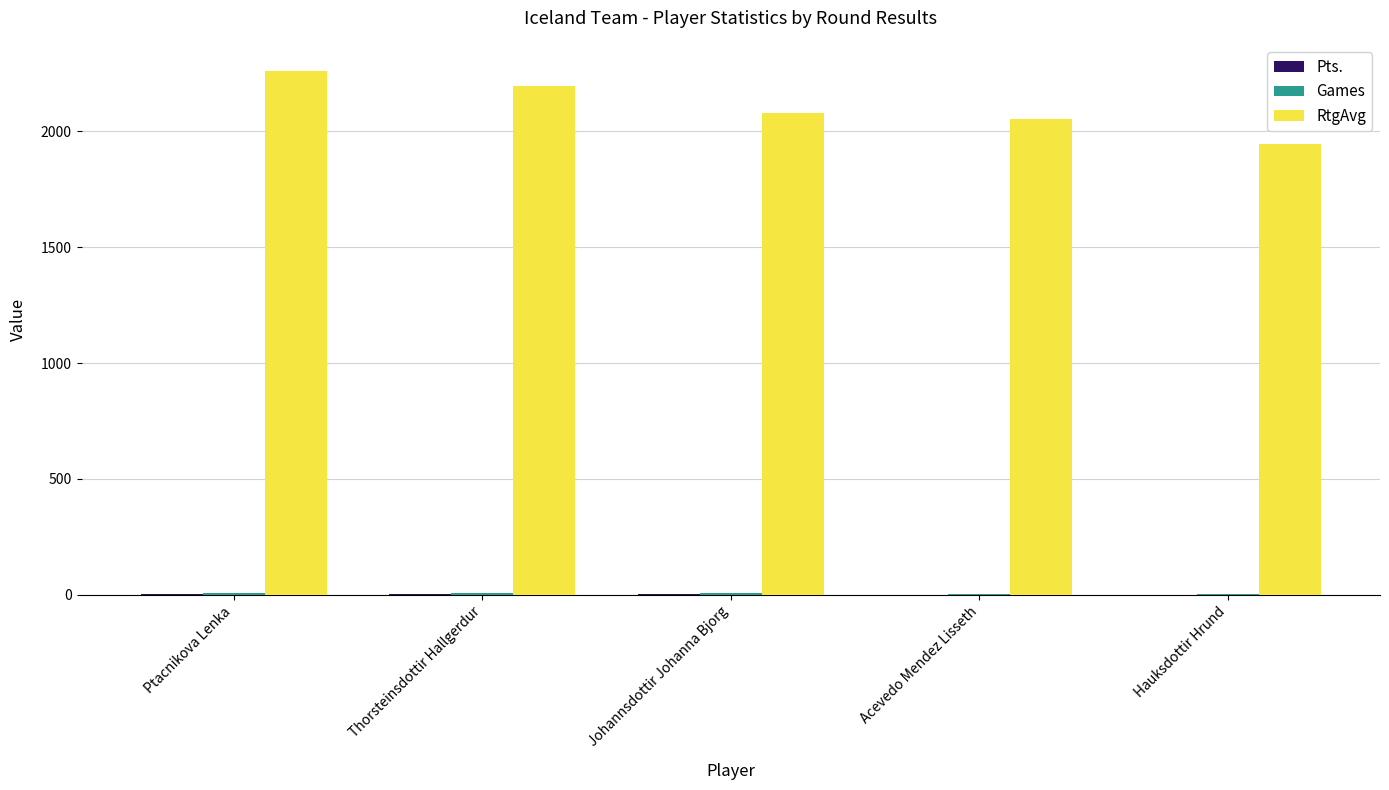

Between Johannsdottir Johanna Bjorg and Hauksdottir Hrund, which series saw the biggest shift?

RtgAvg